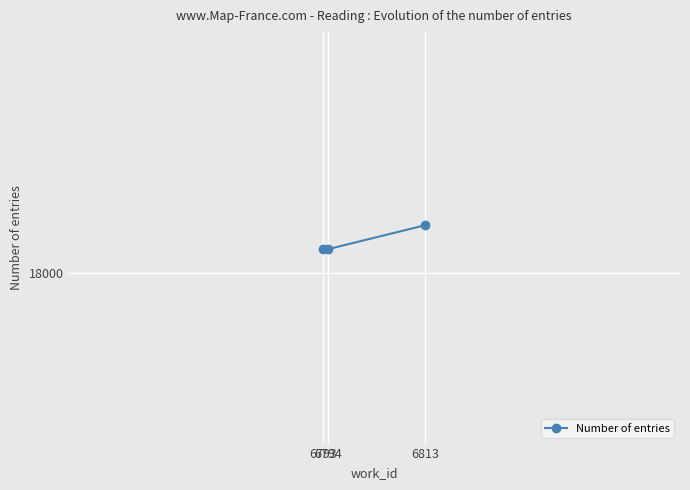

What is the difference between the second highest and minimum values?

2